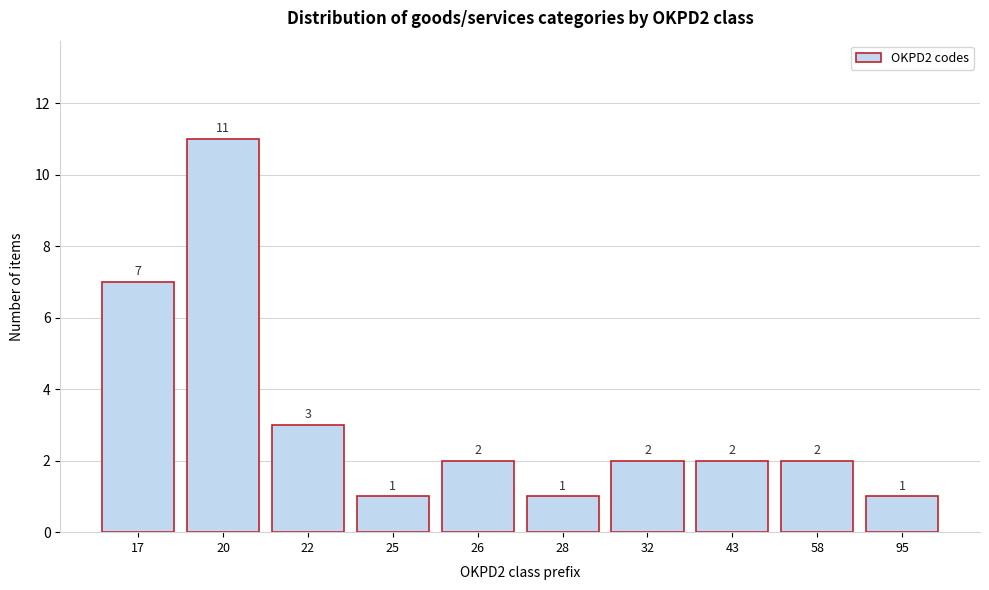

Reading left to right, what are all the values shown in this chart?

7	11	3	1	2	1	2	2	2	1